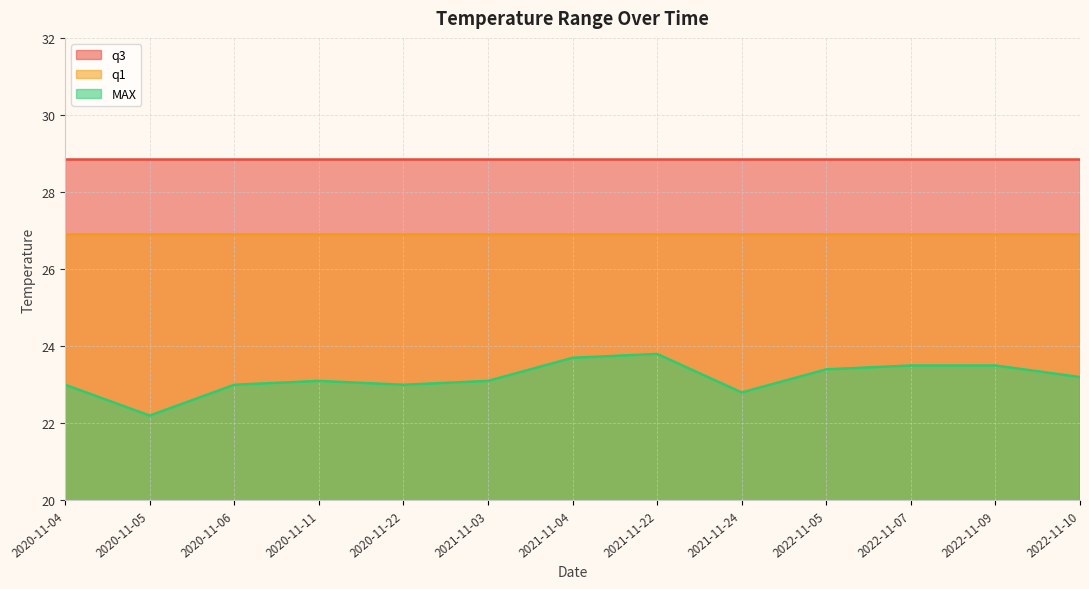

What is the minimum value shown in the chart?

22.2